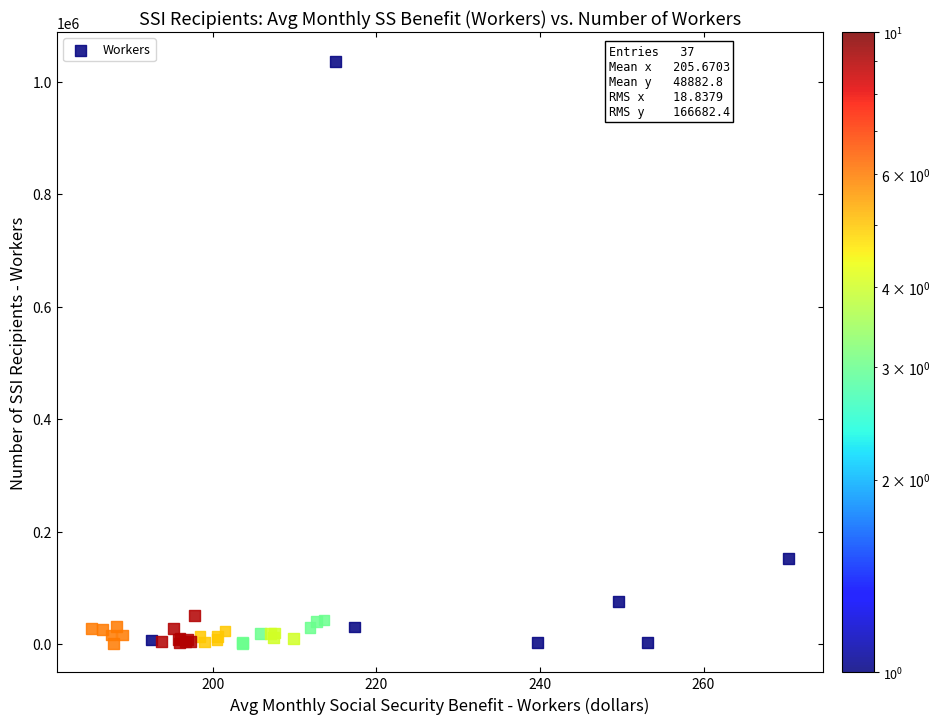

What Y value in the scatter plot is closest to 518780?

151840